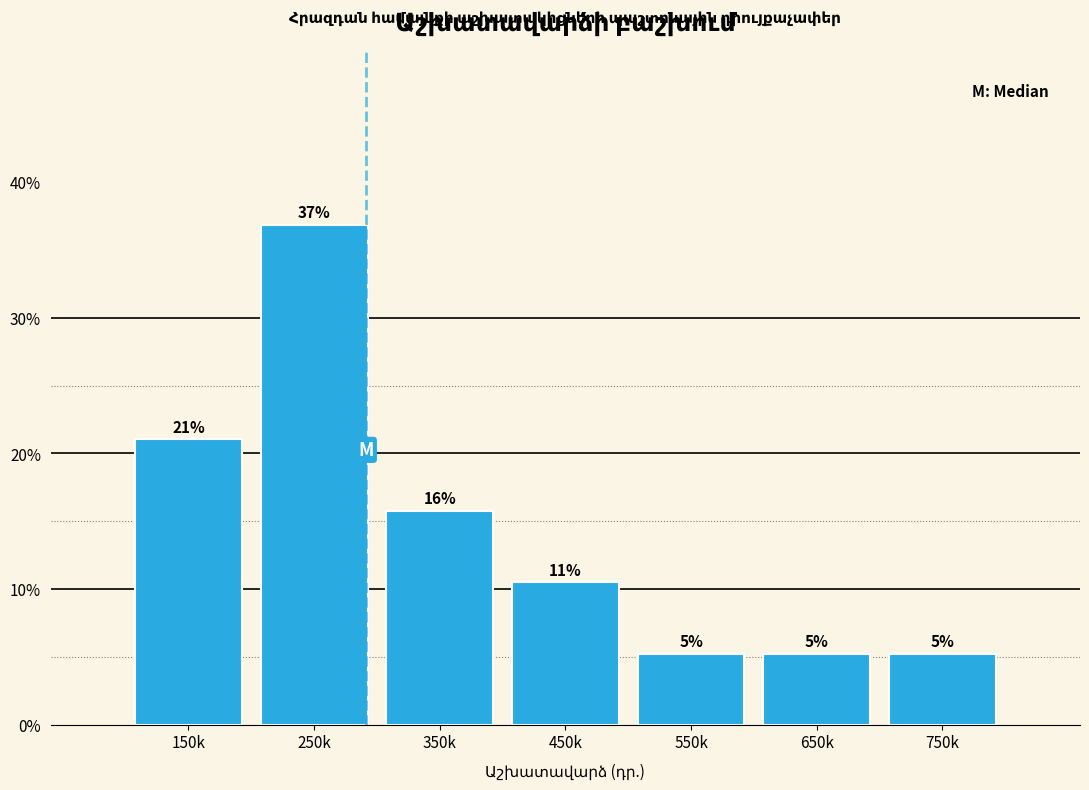

Does the chart contain any negative values?

No